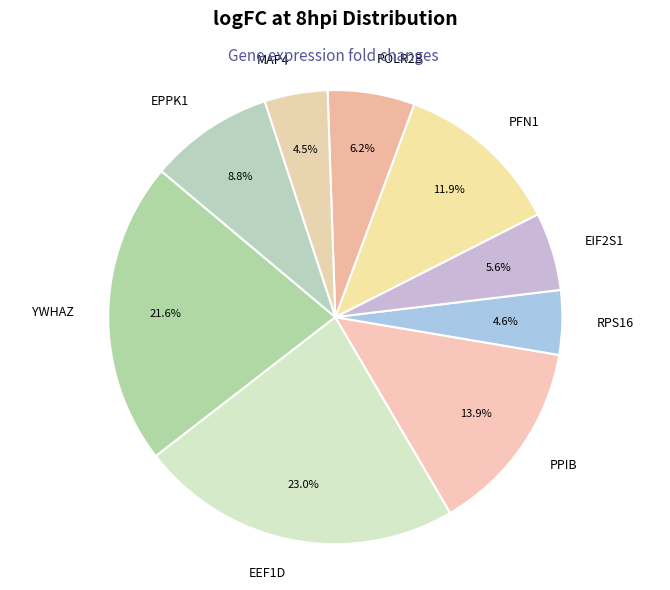

What is the largest slice in the pie chart?

EEF1D